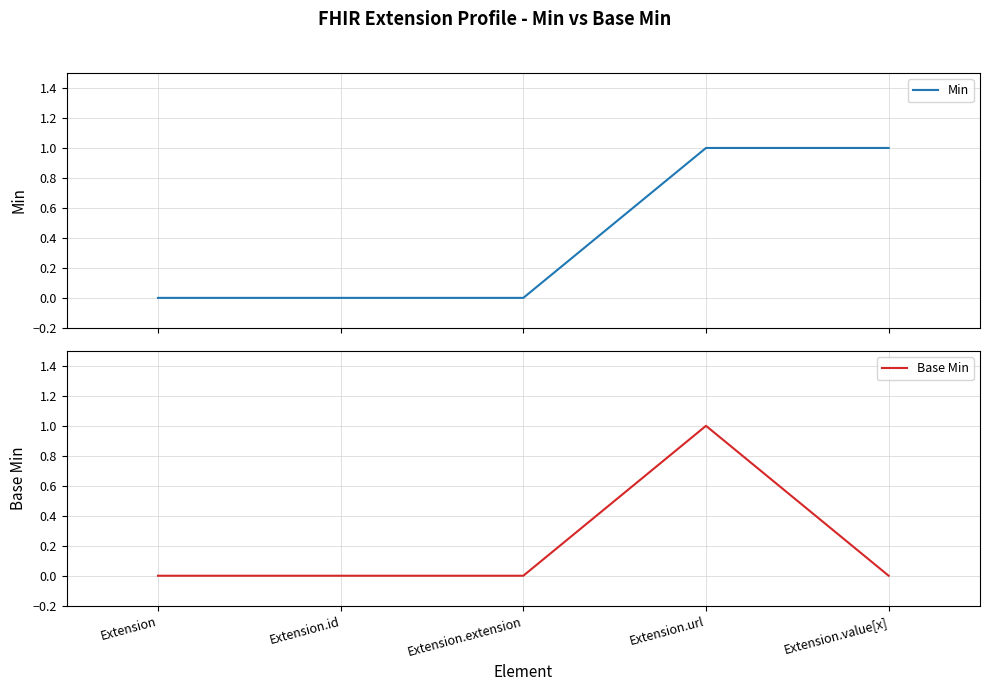

What is the difference between the maximum and minimum values in the Base Min series?

1